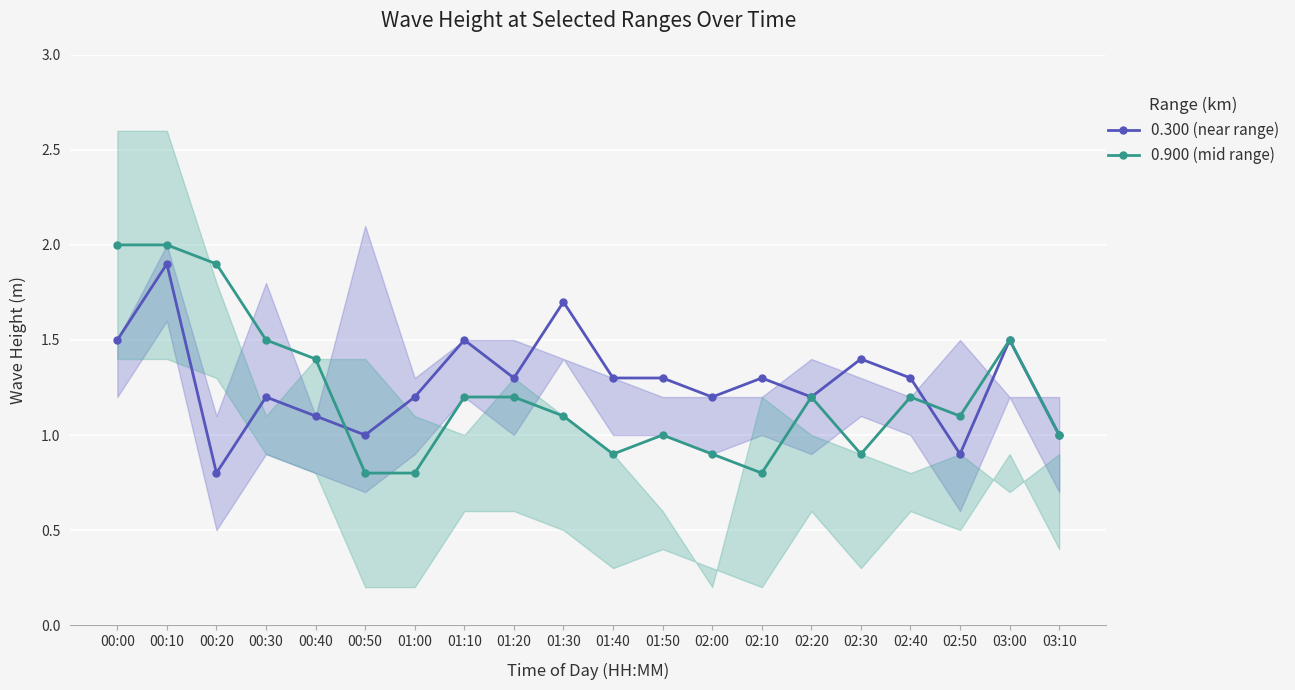

Reading left to right, what are all the values shown in this chart?

0.300 (near range): 1.5	1.9	0.8	1.2	1.1	1.0	1.2	1.5	1.3	1.7	1.3	1.3	1.2	1.3	1.2	1.4	1.3	0.9	1.5	1.0
0.900 (mid range): 2.0	2.0	1.9	1.5	1.4	0.8	0.8	1.2	1.2	1.1	0.9	1.0	0.9	0.8	1.2	0.9	1.2	1.1	1.5	1.0